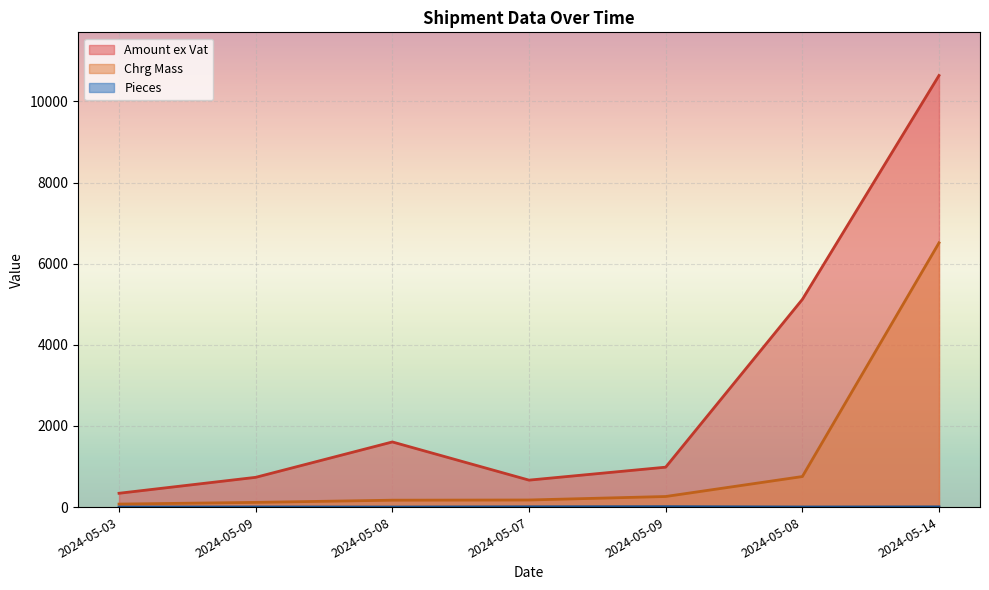

What is the value of the Pieces point at the 4th from the left?

7.0